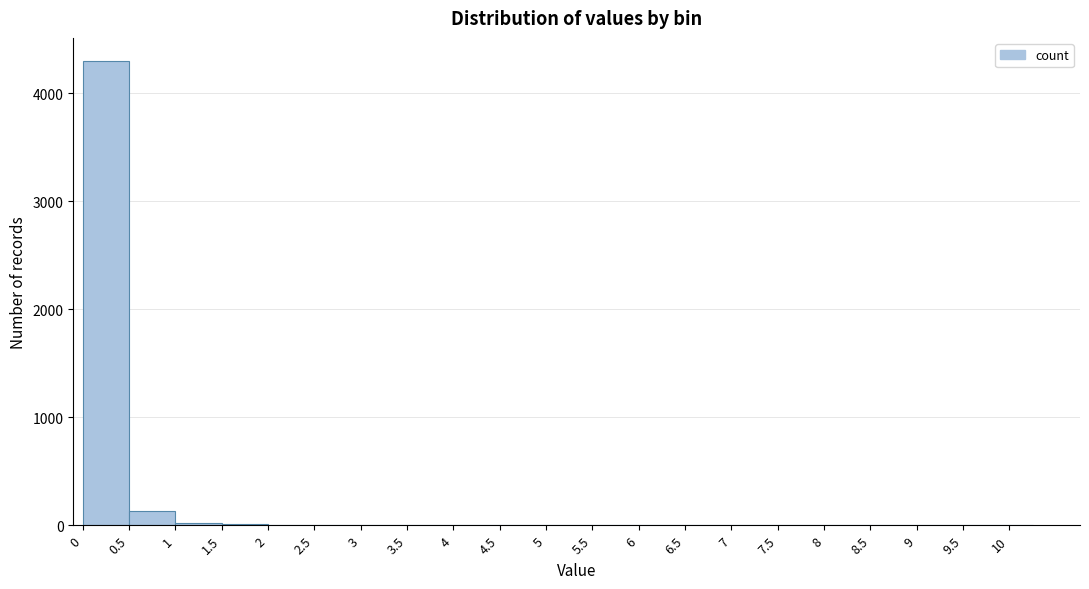

How tall is the bar that spans 0.00 to 0.50 on the x-axis? The values are not printed on the chart, so give them approximately, as read against the axis.

4300